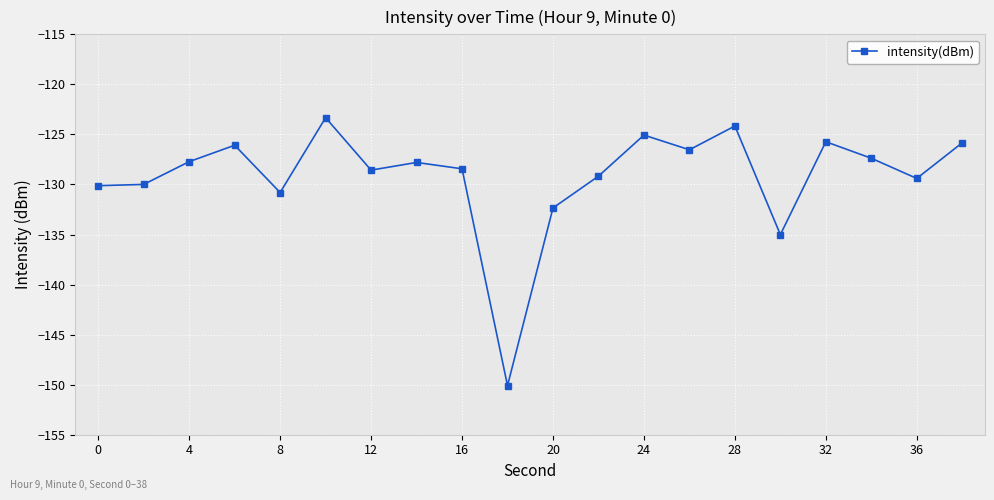

What is the greatest value displayed?

-123.3